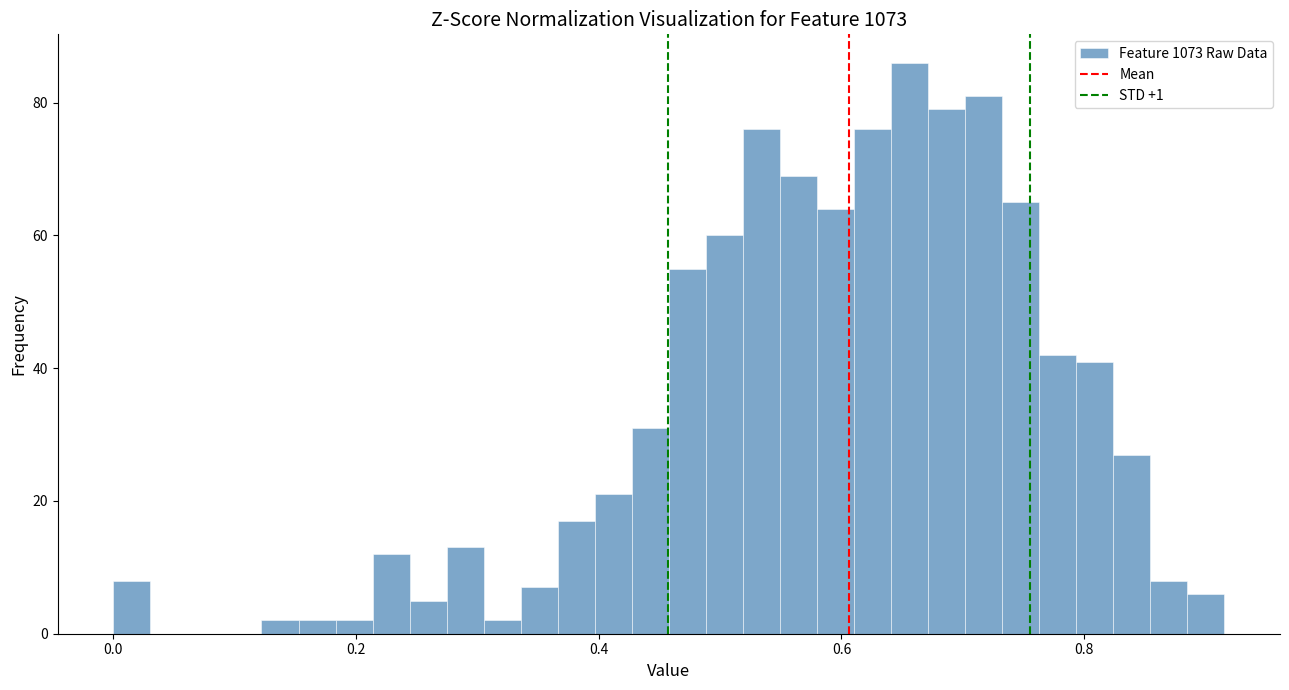

Around what value on the x-axis is the tallest bar? Give the approximate position of its centre, as read against the axis.

0.66